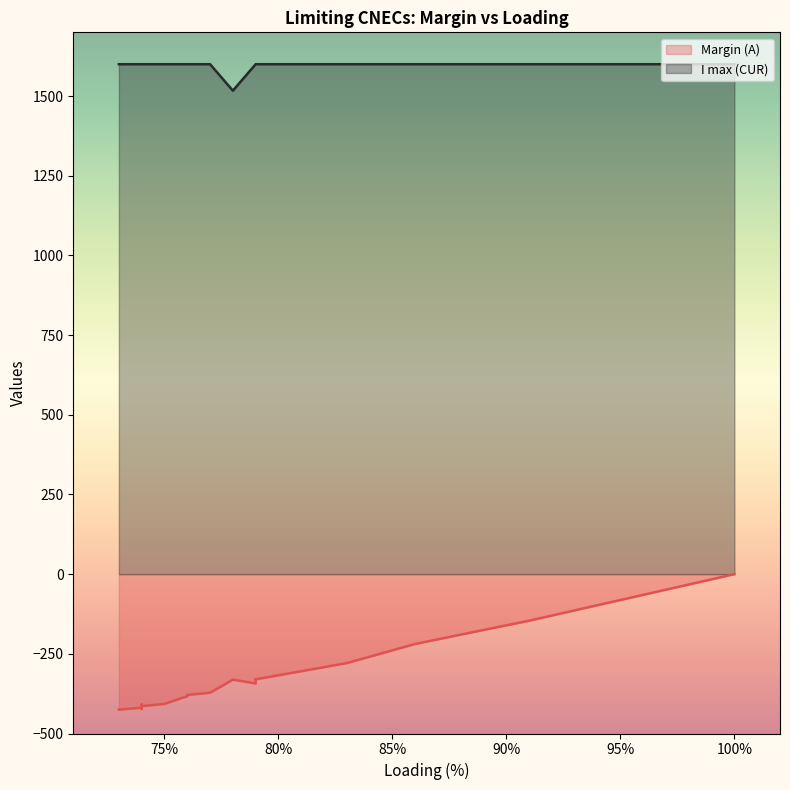

In I max (CUR), how many points are lower than both neighbors (excluding endpoints)?

1